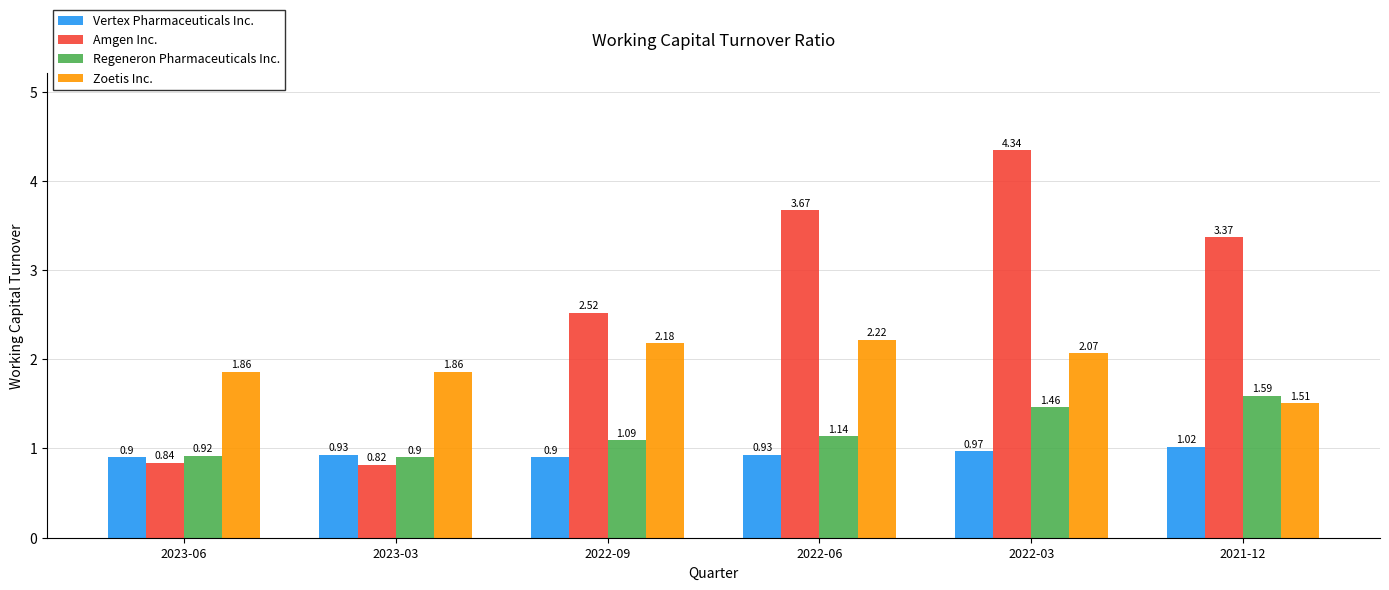

At which label does Zoetis Inc. reach its minimum?

2021-12